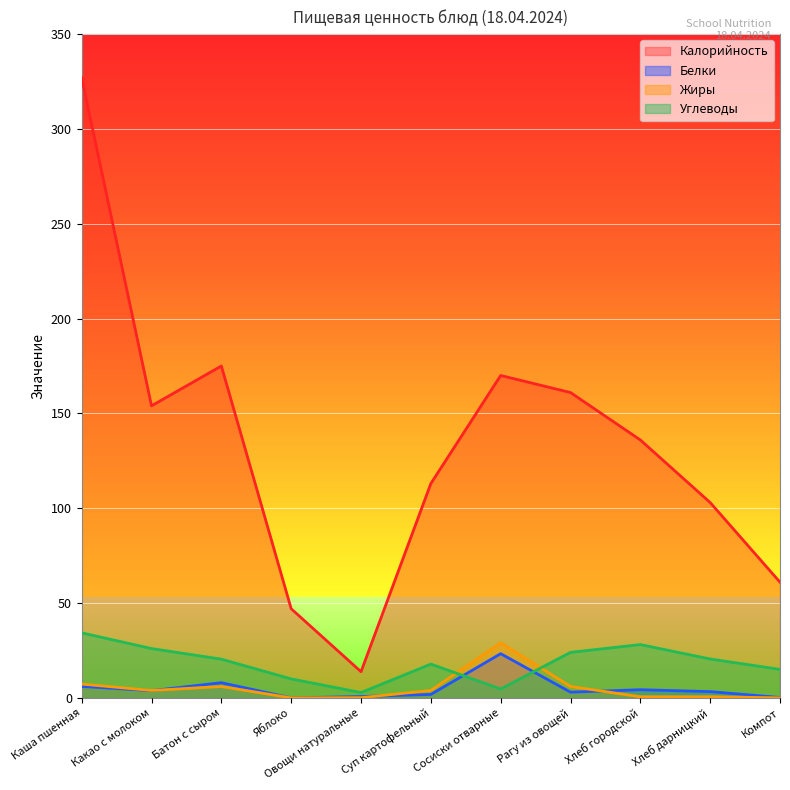

Rank the categories by Белки value from lowest to highest.

Яблоко, Компот, Овощи натуральные, Суп картофельный, Рагу из овощей, Хлеб дарницкий, Какао с молоком, Хлеб городской, Каша пшенная, Батон с сыром, Сосиски отварные